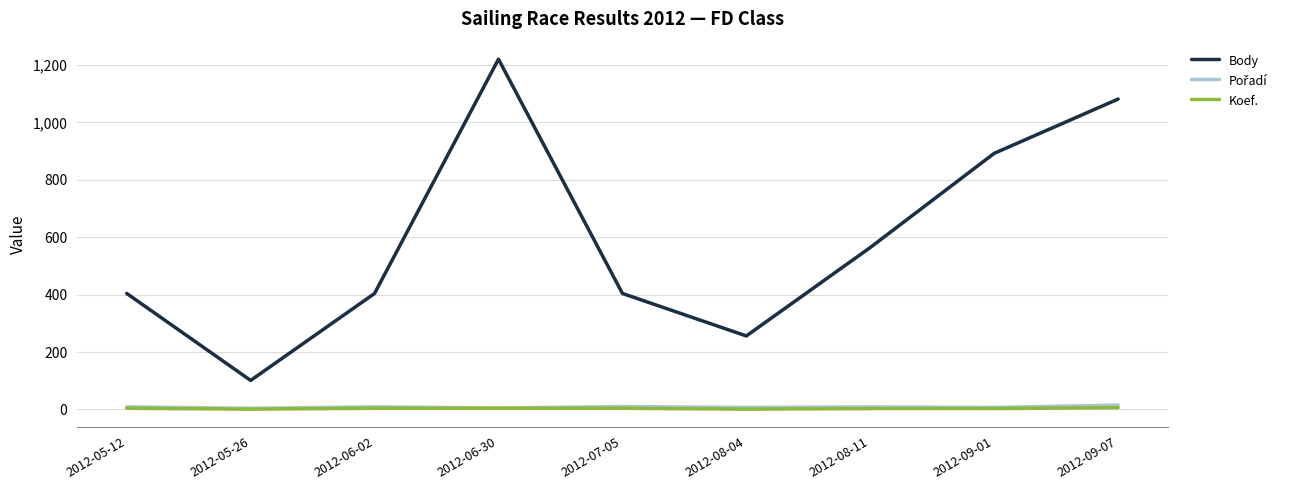

How many interior local peaks does the Body series have?

1